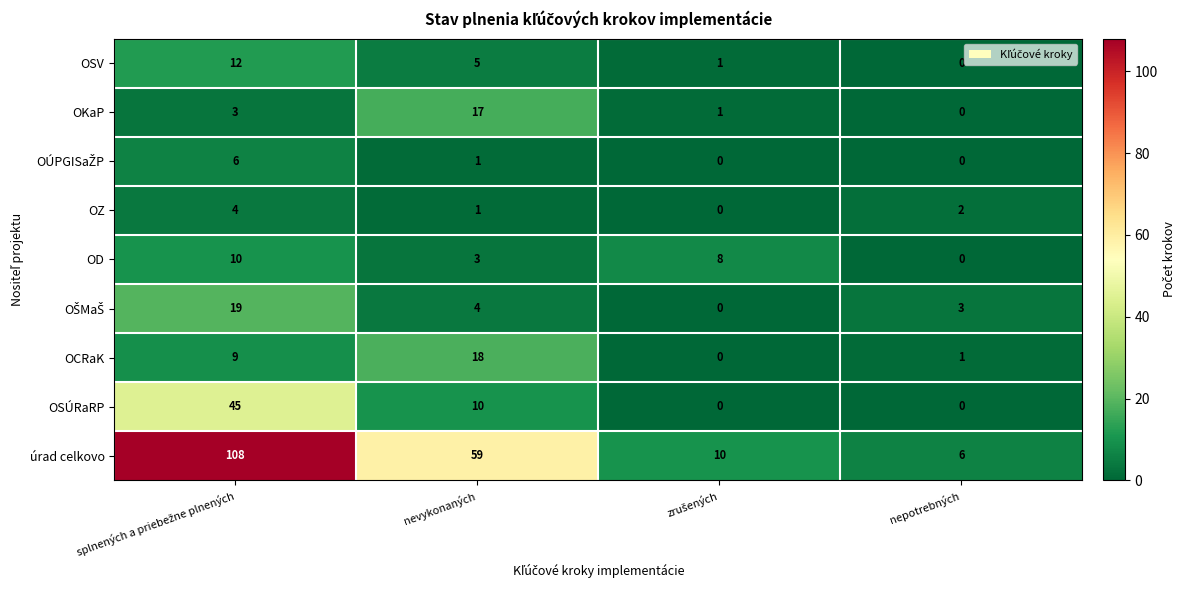

What is the sum of all OZ values?

7